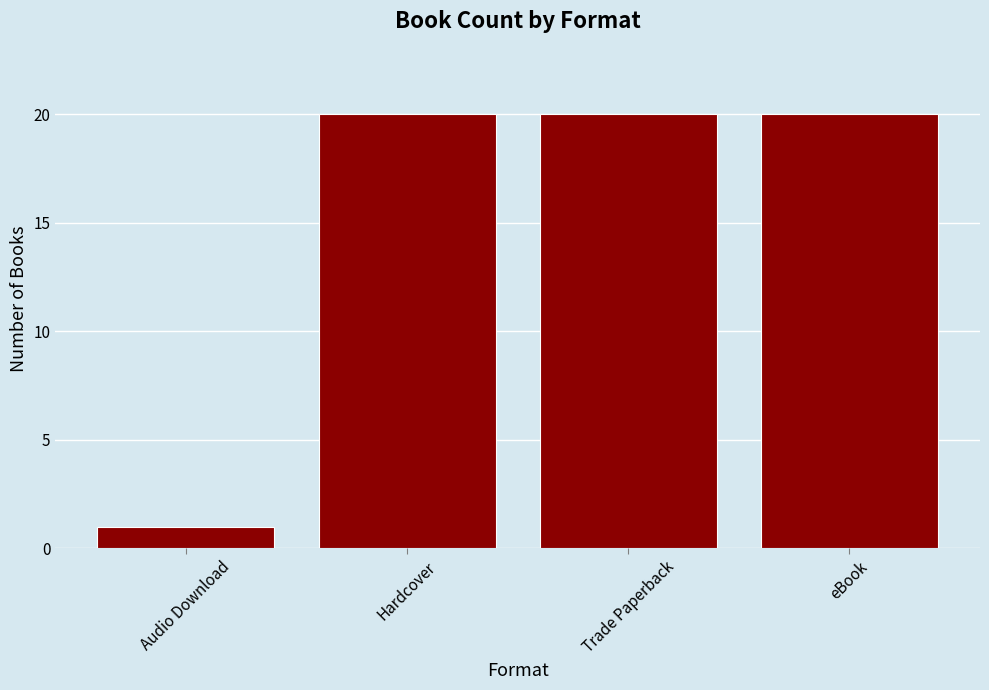

Is it true that the value at Trade Paperback is 26?

False